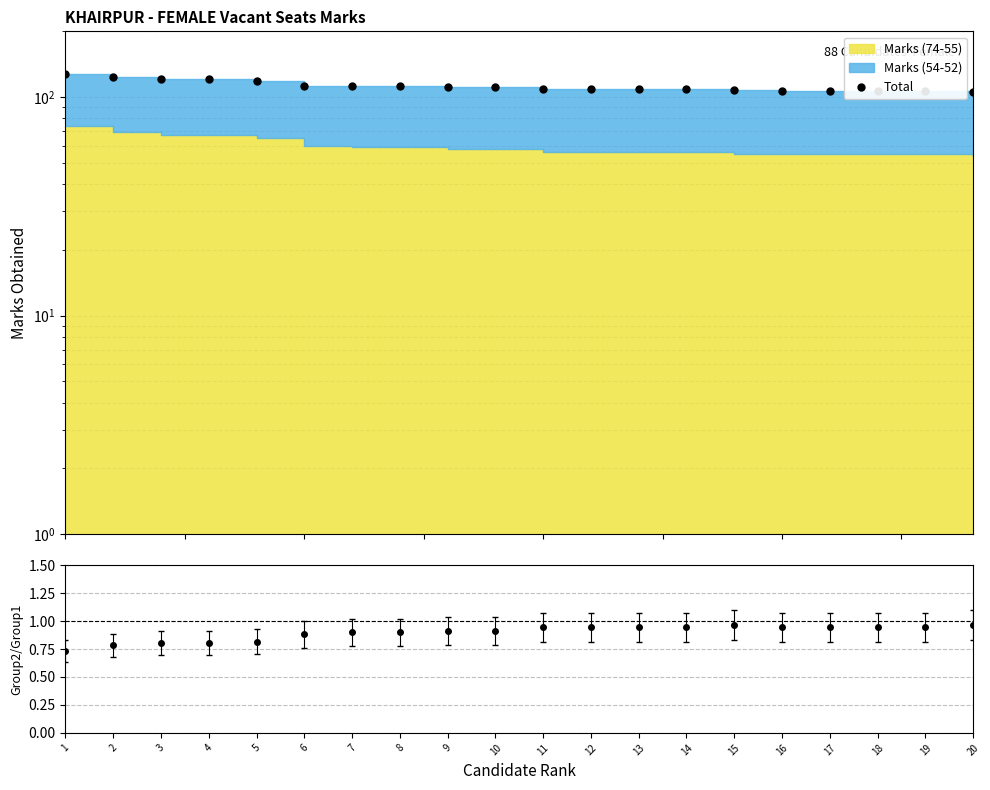

What is the change in value from 7 to 16?

-5